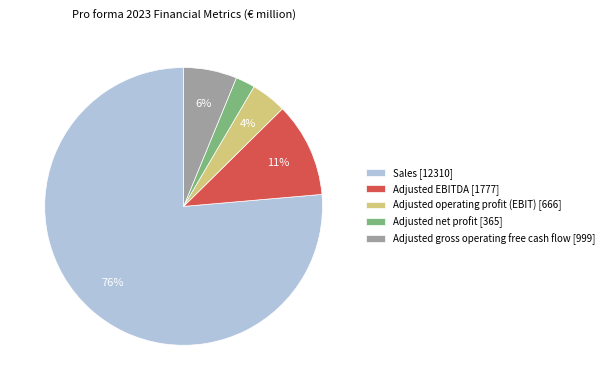

Between Adjusted gross operating free cash flow and Adjusted EBITDA, which is larger?

Adjusted EBITDA